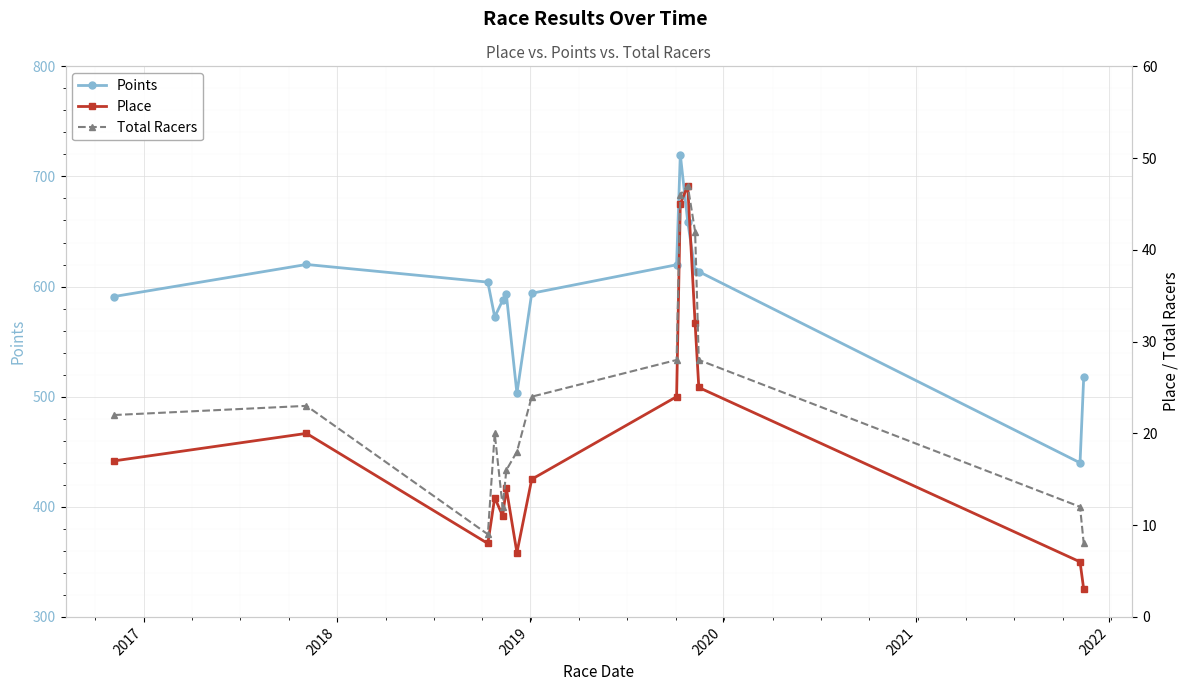

True or false: Points and Total Racers intersect in this chart.

False